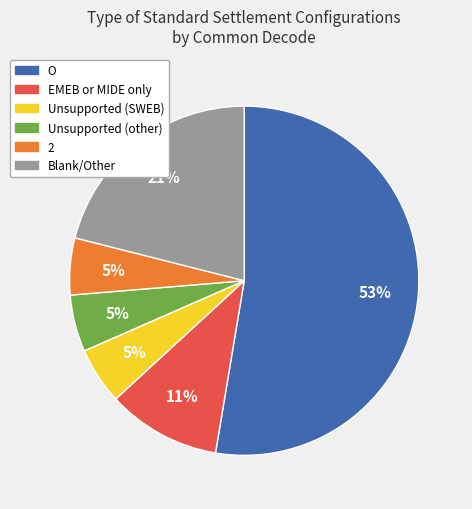

Is there any slice that represents more than half of the pie?

Yes